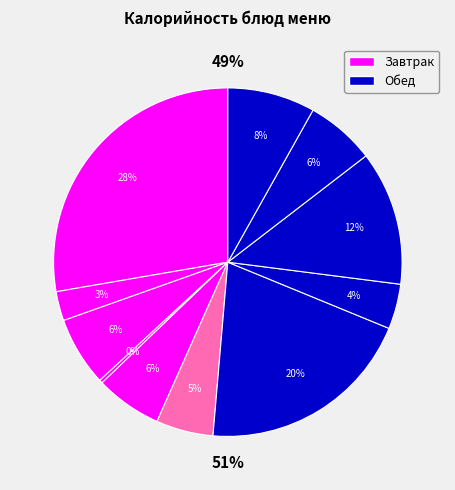

Count the number of slices in the pie.

11